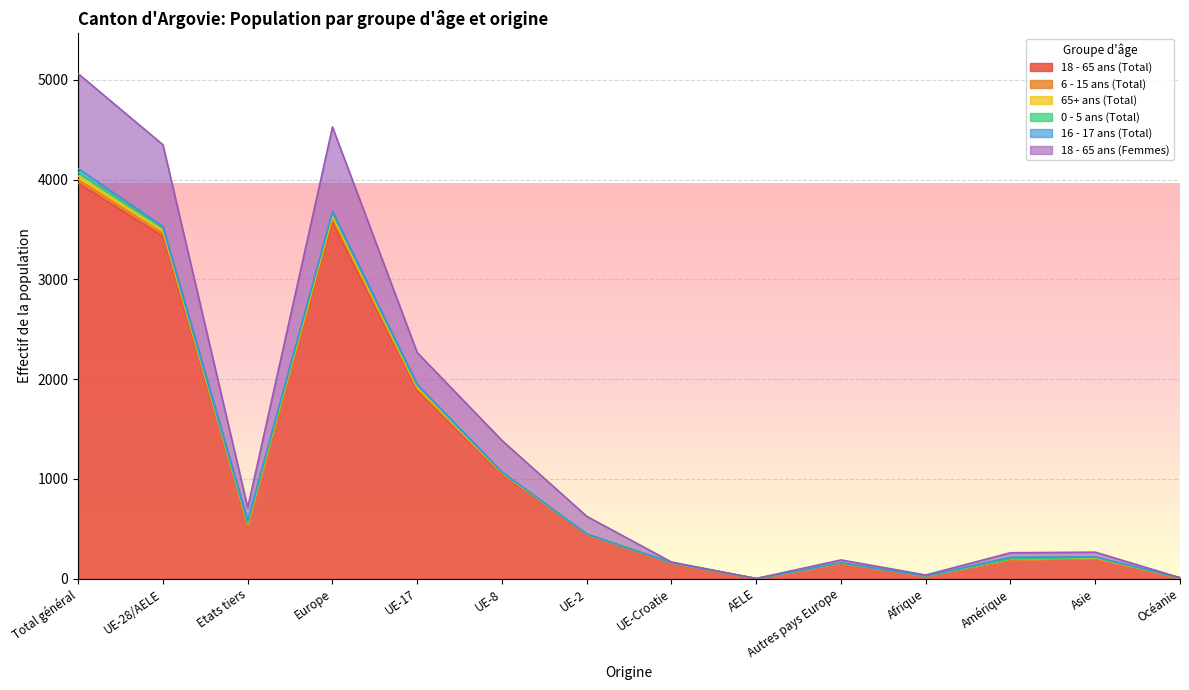

At how many categories does at least one series exceed 837?

5